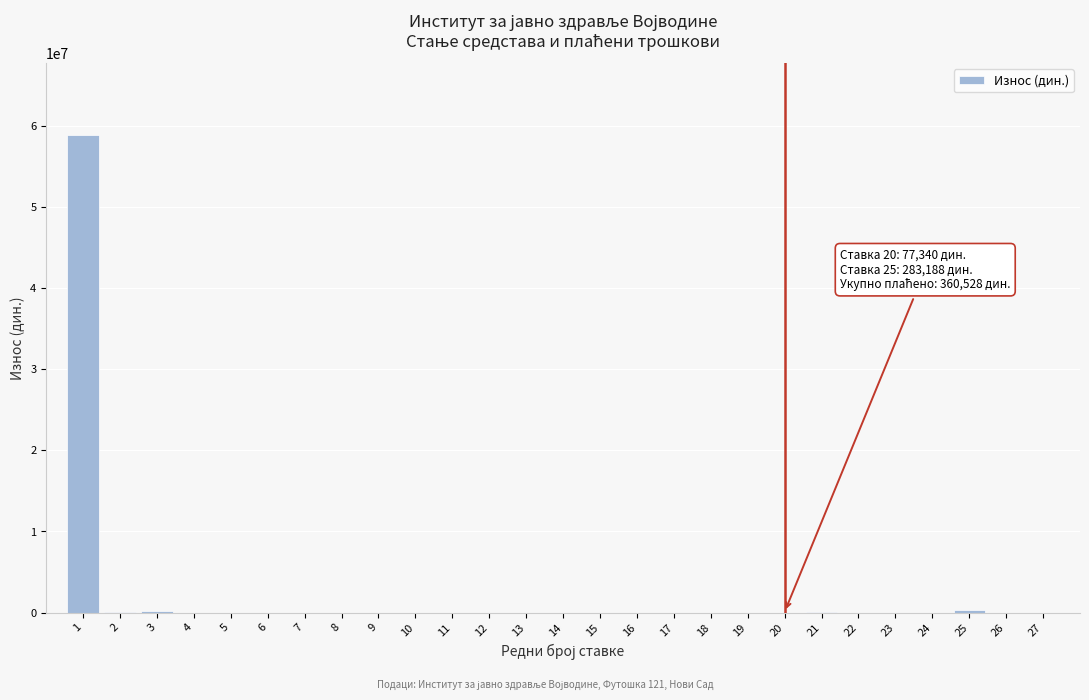

Is it true that the value at 13 is 0.0?

True